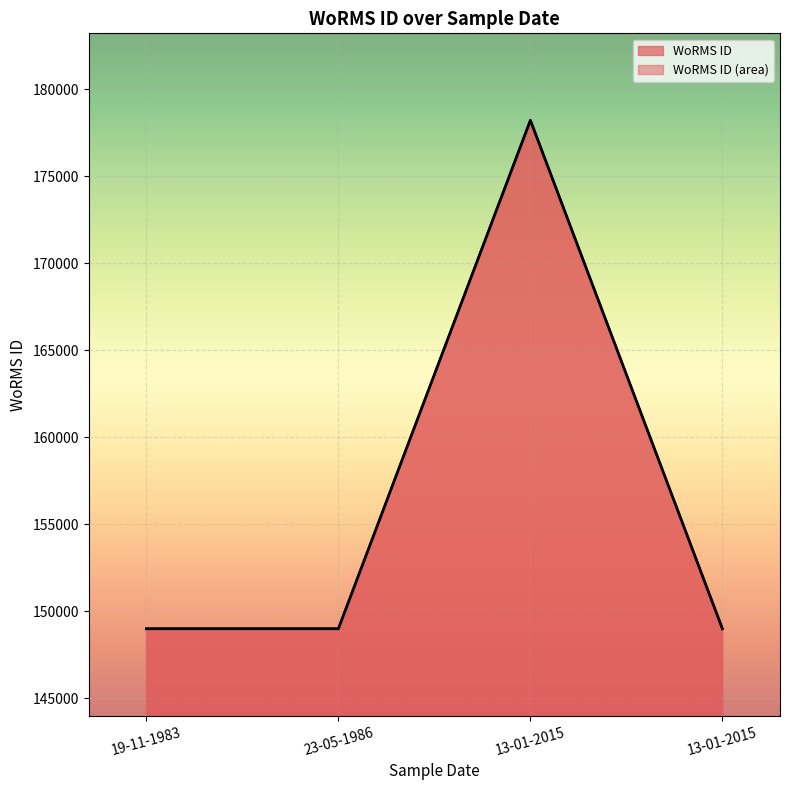

Between 19-11-1983 and 13-01-2015, which is larger?

13-01-2015